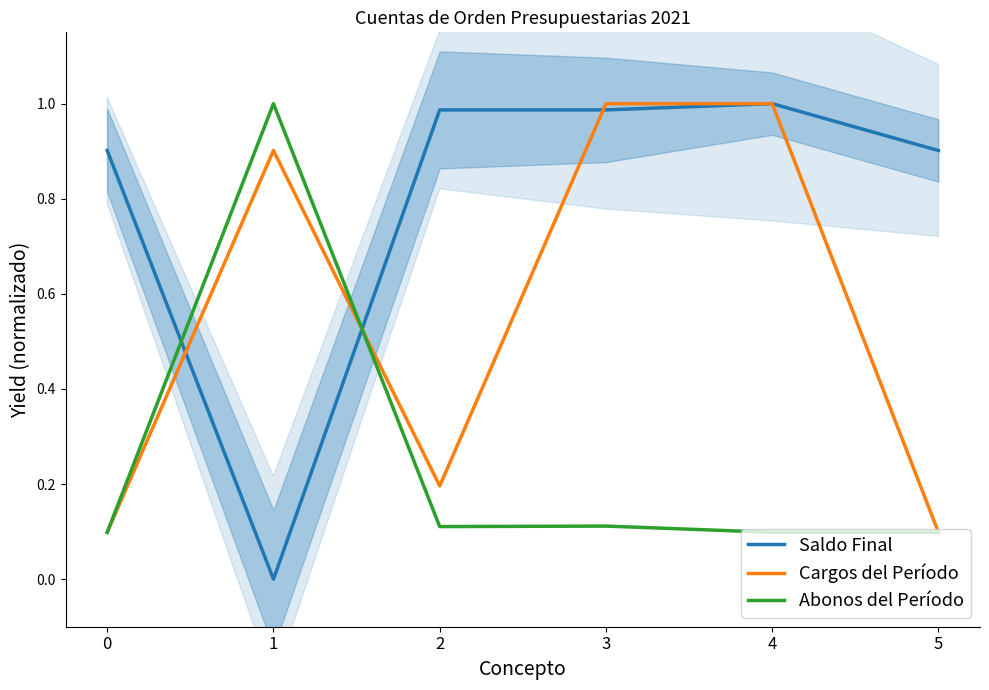

Which series has the largest range (max minus min)?

Saldo Final